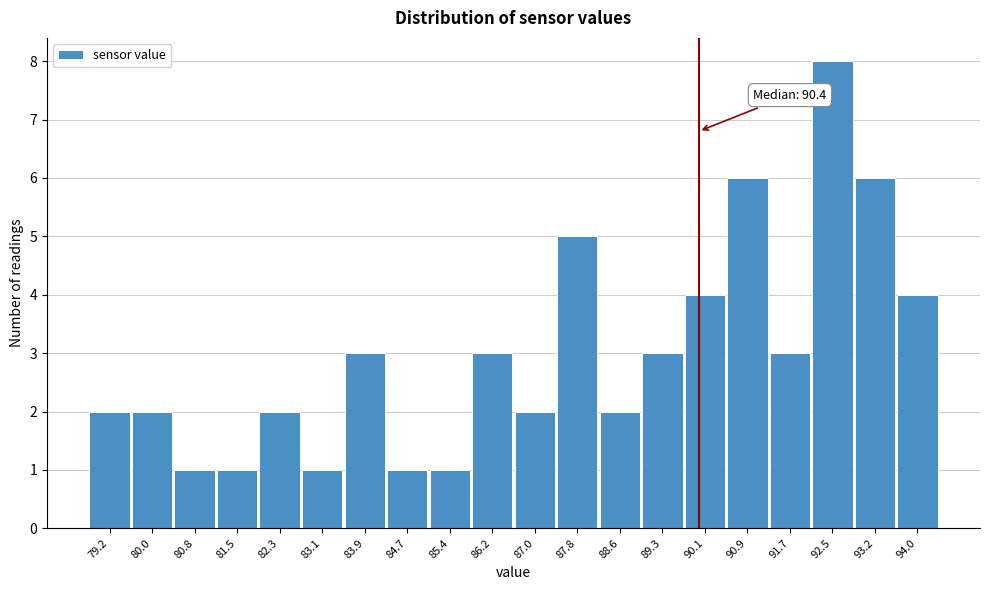

Reading left to right, what are all the values shown in this chart?

79.2=2	80.0=2	80.8=1	81.5=1	82.3=2	83.1=1	83.9=3	84.7=1	85.4=1	86.2=3	87.0=2	87.8=5	88.6=2	89.3=3	90.1=4	90.9=6	91.7=3	92.5=8	93.2=6	94.0=4